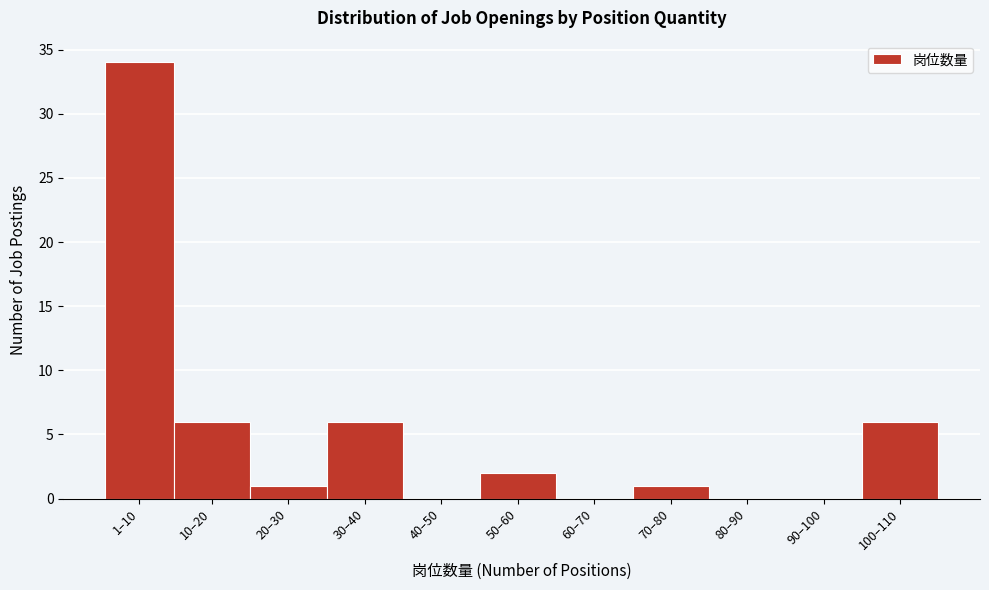

Reading left to right, transcribe all the data shown in this chart.

1–10=34	10–20=6	20–30=1	30–40=6	40–50=0	50–60=2	60–70=0	70–80=1	80–90=0	90–100=0	100–110=6